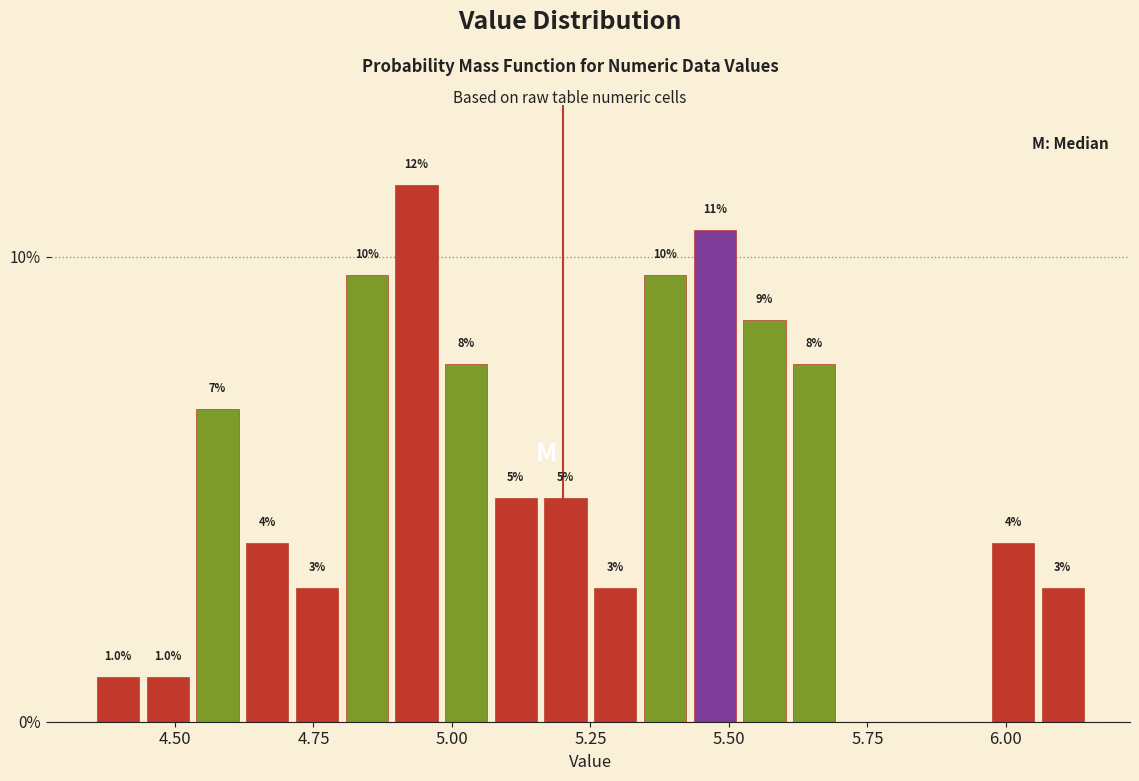

Read against the x-axis, roughly where is the centre of the tallest bar?

4.95